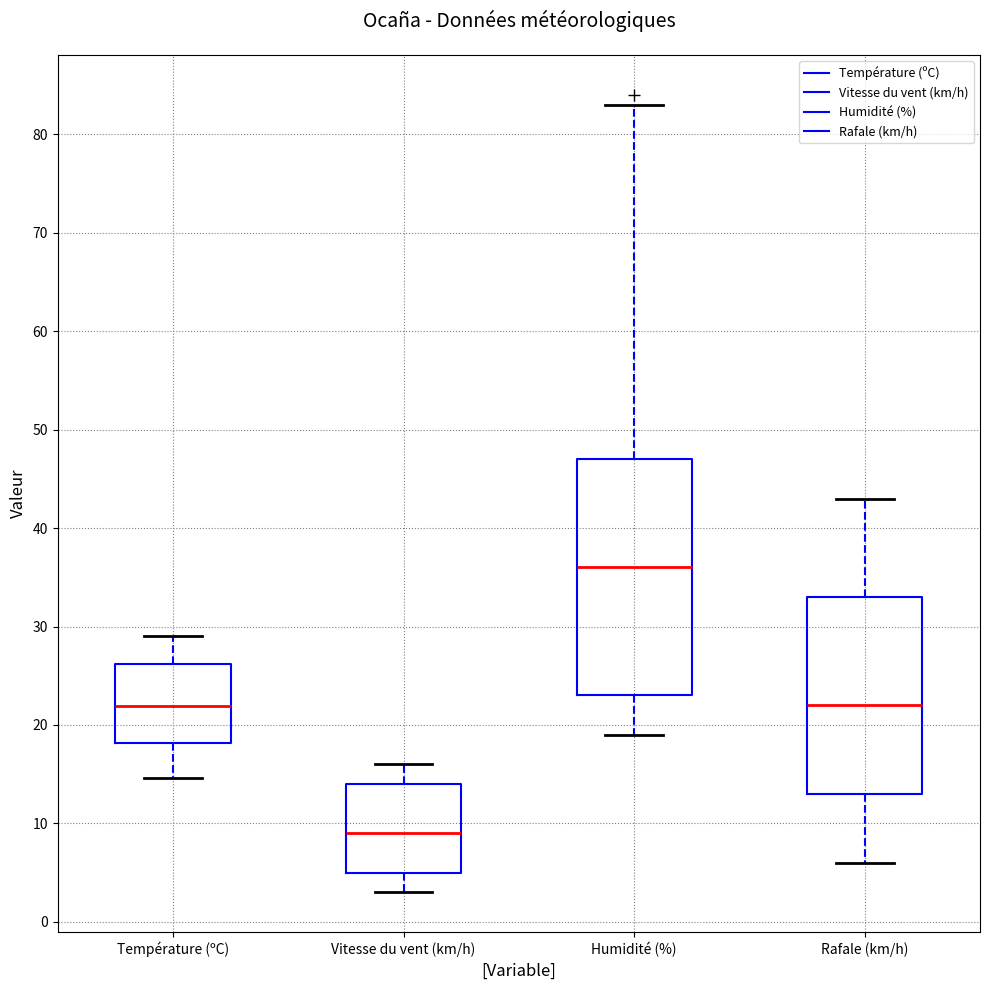

Reading left to right, read every box against the y-axis: the position of its median line, the range the box covers, and the ends of its whiskers. The values are not printed on the chart, so give them approximately, as read against the axis.

Température (ºC): median 22, box 18 to 26, whiskers 15 to 29
Vitesse du vent (km/h): median 9, box 5 to 14, whiskers 3 to 16
Humidité (%): median 36, box 23 to 47, whiskers 19 to 83
Rafale (km/h): median 22, box 13 to 33, whiskers 6 to 43